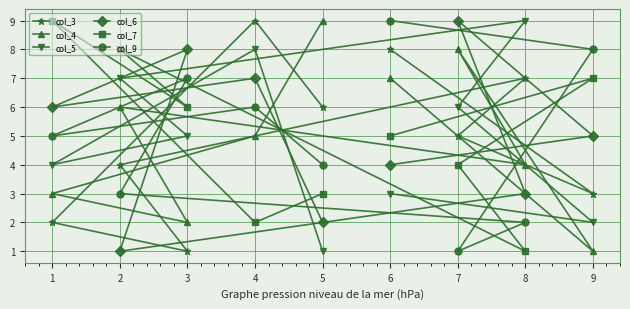

Is the value of col_6 at 6 greater than the value of col_4 at 9?

Yes